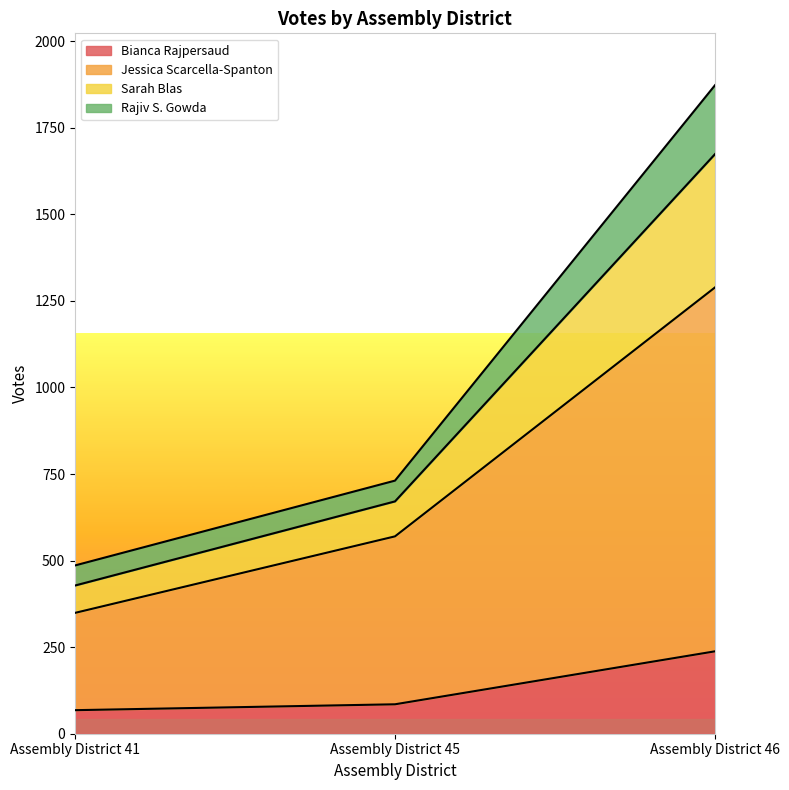

What is the minimum value for Bianca Rajpersaud?

68